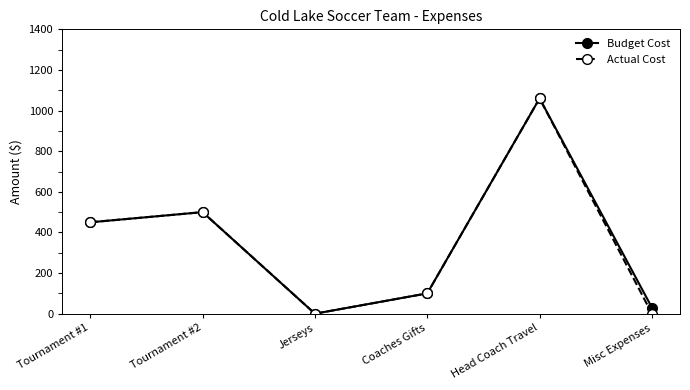

What is the total value across all series at Head Coach Travel?

2120